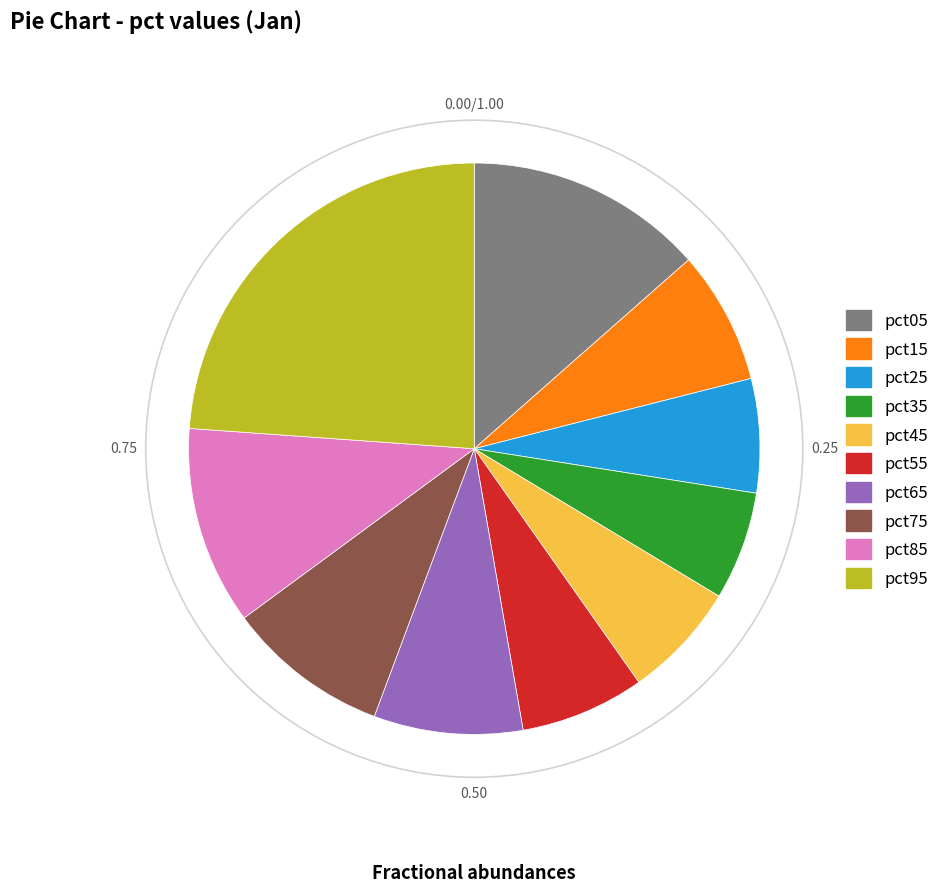

Which has a higher value, pct85 or pct95?

pct95